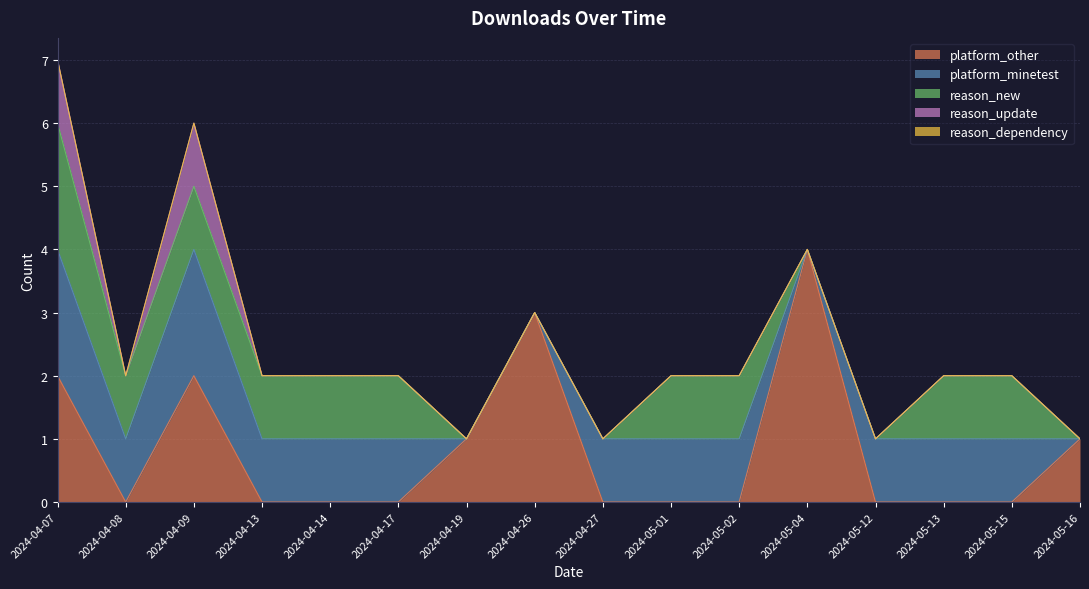

Reading left to right, extract all data points from this chart.

platform_other: 2024-04-07=2	2024-04-08=0	2024-04-09=2	2024-04-13=0	2024-04-14=0	2024-04-17=0	2024-04-19=1	2024-04-26=3	2024-04-27=0	2024-05-01=0	2024-05-02=0	2024-05-04=4	2024-05-12=0	2024-05-13=0	2024-05-15=0	2024-05-16=1
platform_minetest: 2024-04-07=2	2024-04-08=1	2024-04-09=2	2024-04-13=1	2024-04-14=1	2024-04-17=1	2024-04-19=0	2024-04-26=0	2024-04-27=1	2024-05-01=1	2024-05-02=1	2024-05-04=0	2024-05-12=1	2024-05-13=1	2024-05-15=1	2024-05-16=0
reason_new: 2024-04-07=2	2024-04-08=1	2024-04-09=1	2024-04-13=1	2024-04-14=1	2024-04-17=1	2024-04-19=0	2024-04-26=0	2024-04-27=0	2024-05-01=1	2024-05-02=1	2024-05-04=0	2024-05-12=0	2024-05-13=1	2024-05-15=1	2024-05-16=0
reason_update: 2024-04-07=1	2024-04-08=0	2024-04-09=1	2024-04-13=0	2024-04-14=0	2024-04-17=0	2024-04-19=0	2024-04-26=0	2024-04-27=0	2024-05-01=0	2024-05-02=0	2024-05-04=0	2024-05-12=0	2024-05-13=0	2024-05-15=0	2024-05-16=0
reason_dependency: 2024-04-07=0	2024-04-08=0	2024-04-09=0	2024-04-13=0	2024-04-14=0	2024-04-17=0	2024-04-19=0	2024-04-26=0	2024-04-27=0	2024-05-01=0	2024-05-02=0	2024-05-04=0	2024-05-12=0	2024-05-13=0	2024-05-15=0	2024-05-16=0